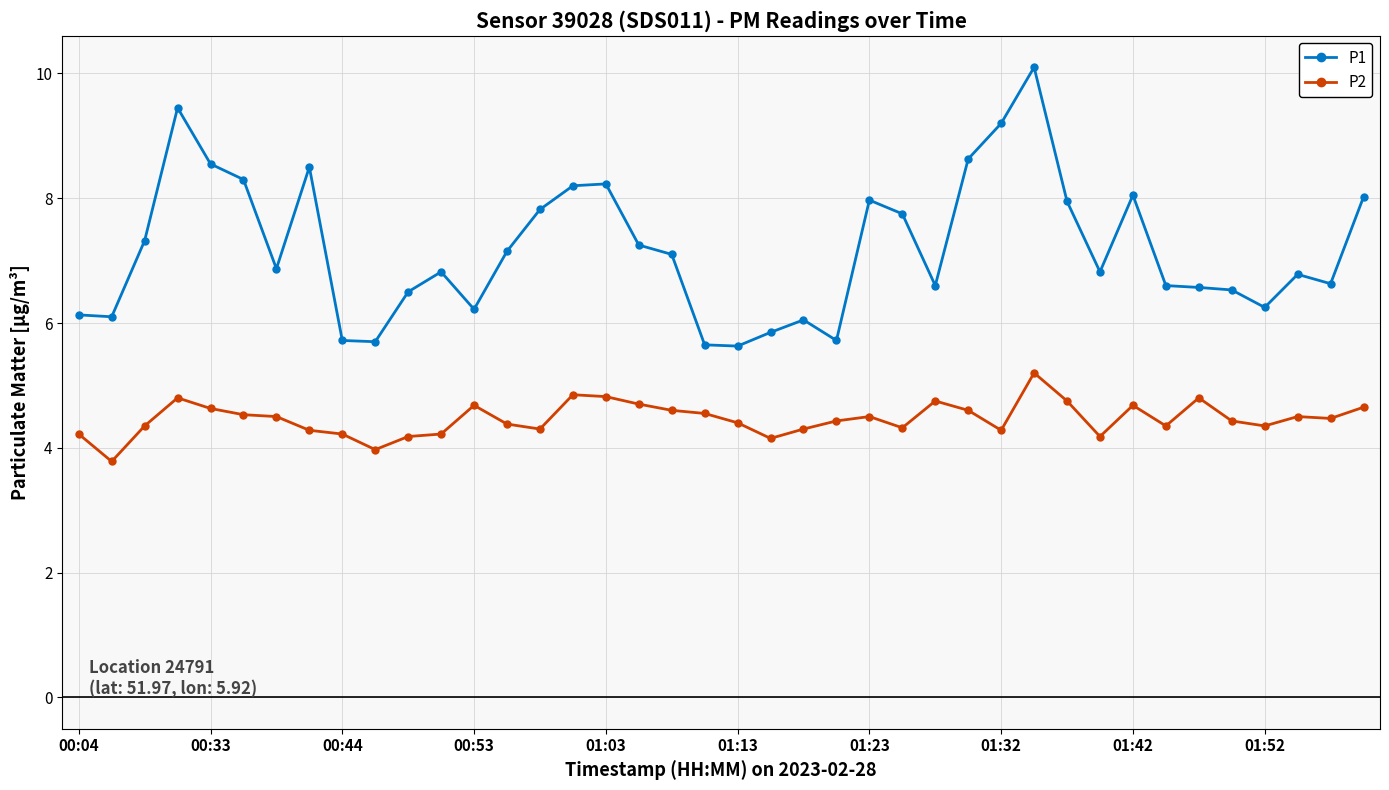

How many lines are shown in the chart?

2